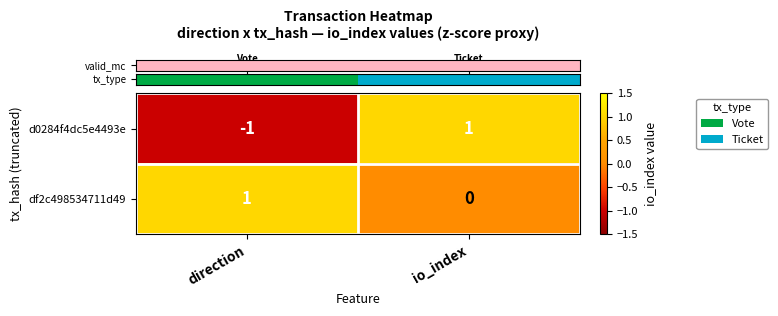

Which series has the largest range (max minus min)?

d0284f4dc5e4493e